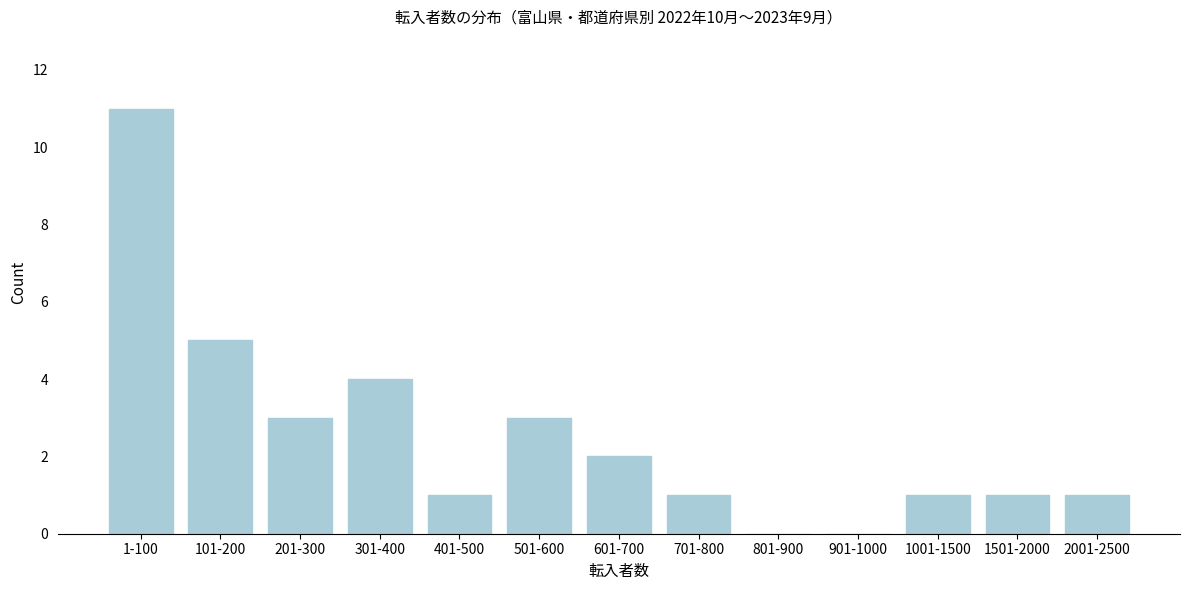

Reading right to left, what are all the values shown in this chart?

2001-2500=1	1501-2000=1	1001-1500=1	901-1000=0	801-900=0	701-800=1	601-700=2	501-600=3	401-500=1	301-400=4	201-300=3	101-200=5	1-100=11